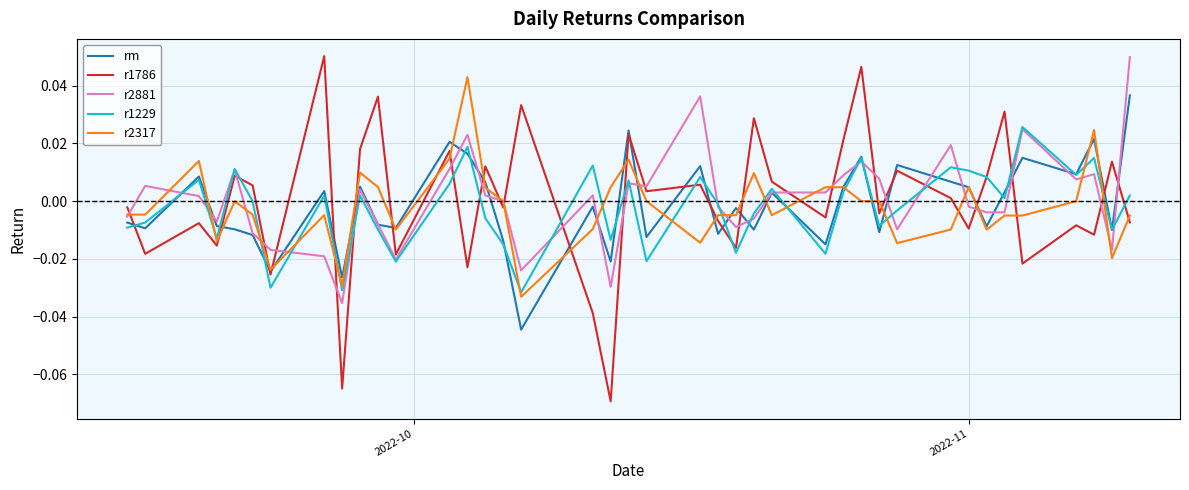

Which series ends up on top after the final intersection of r2317 and r1229?

r1229